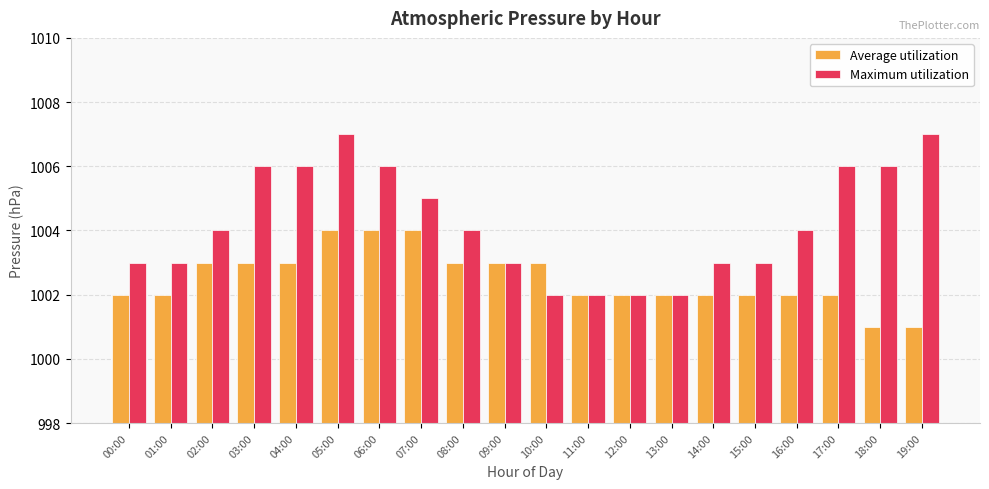

What is the average value of the Maximum utilization series?

1004